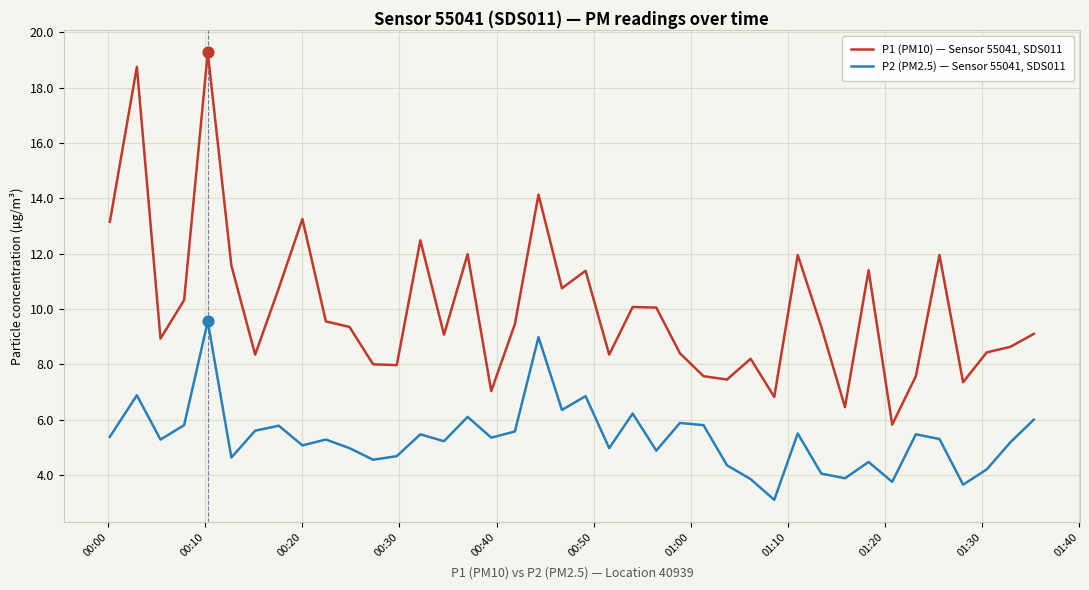

At how many categories does at least one series exceed 4?

40